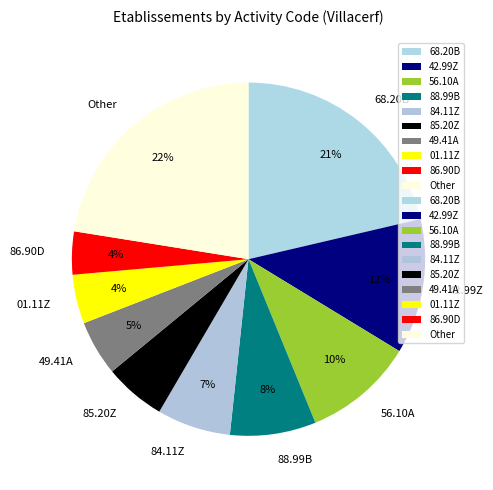

Which slice is the largest?

Other